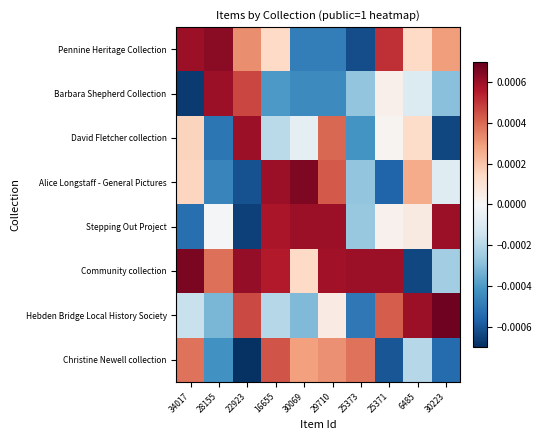

Count the number of data series in this chart.

8